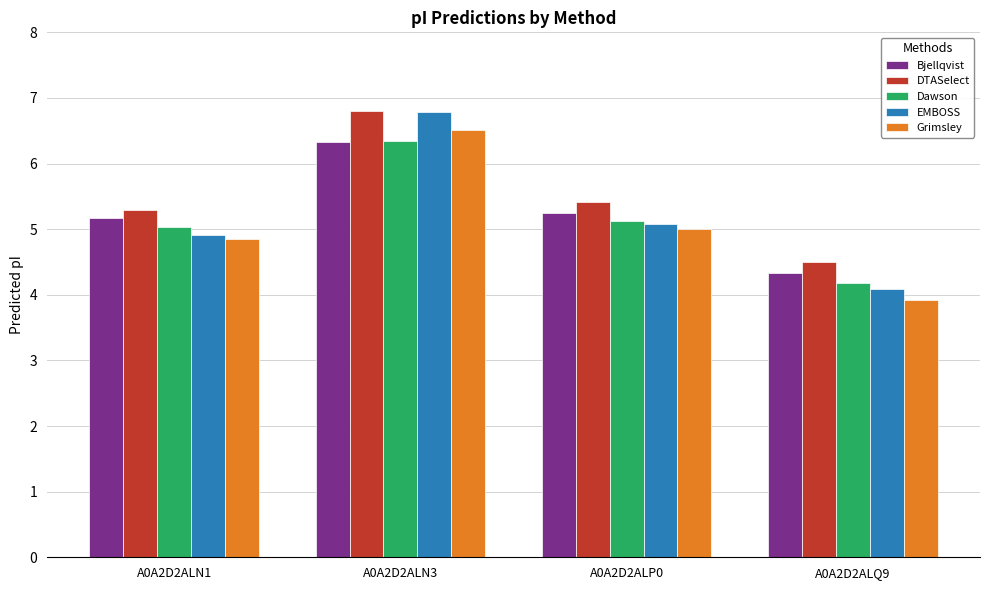

Read the Bjellqvist value at A0A2D2ALP0.

5.2